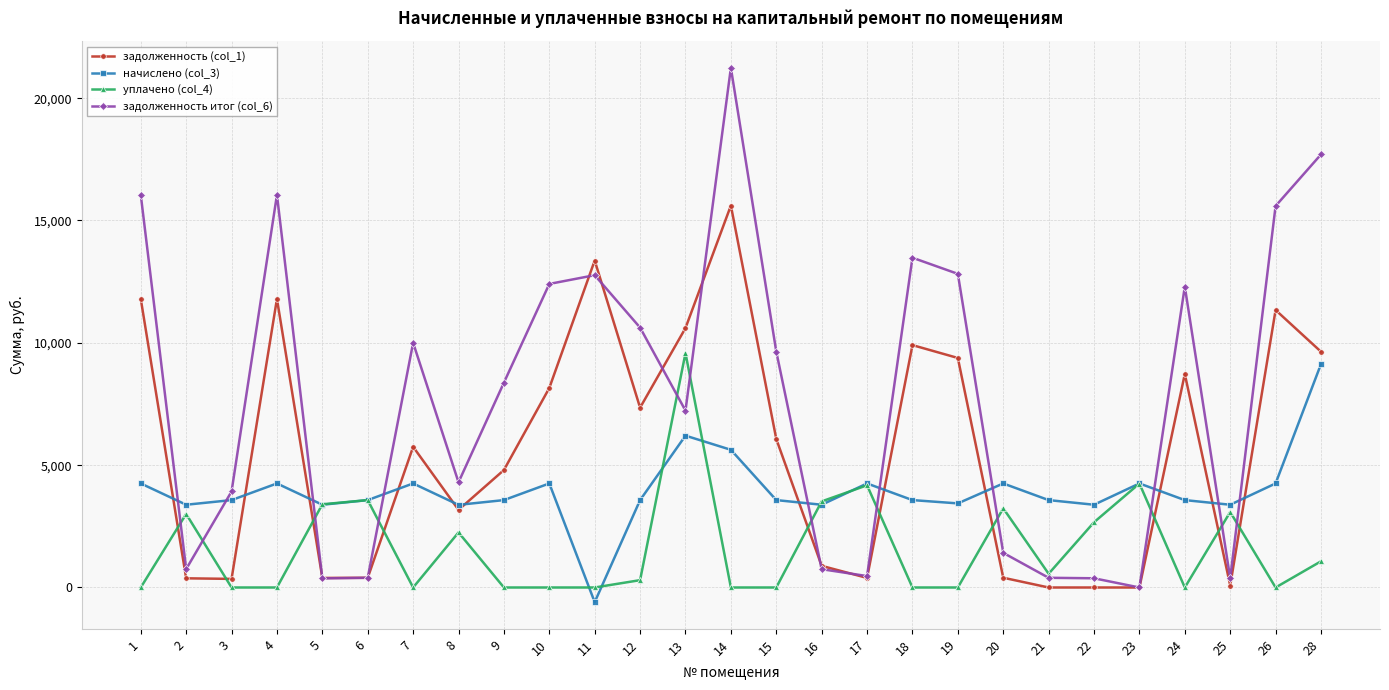

After their last crossing, which series has the higher values: уплачено (col_4) or задолженность итог (col_6)?

задолженность итог (col_6)